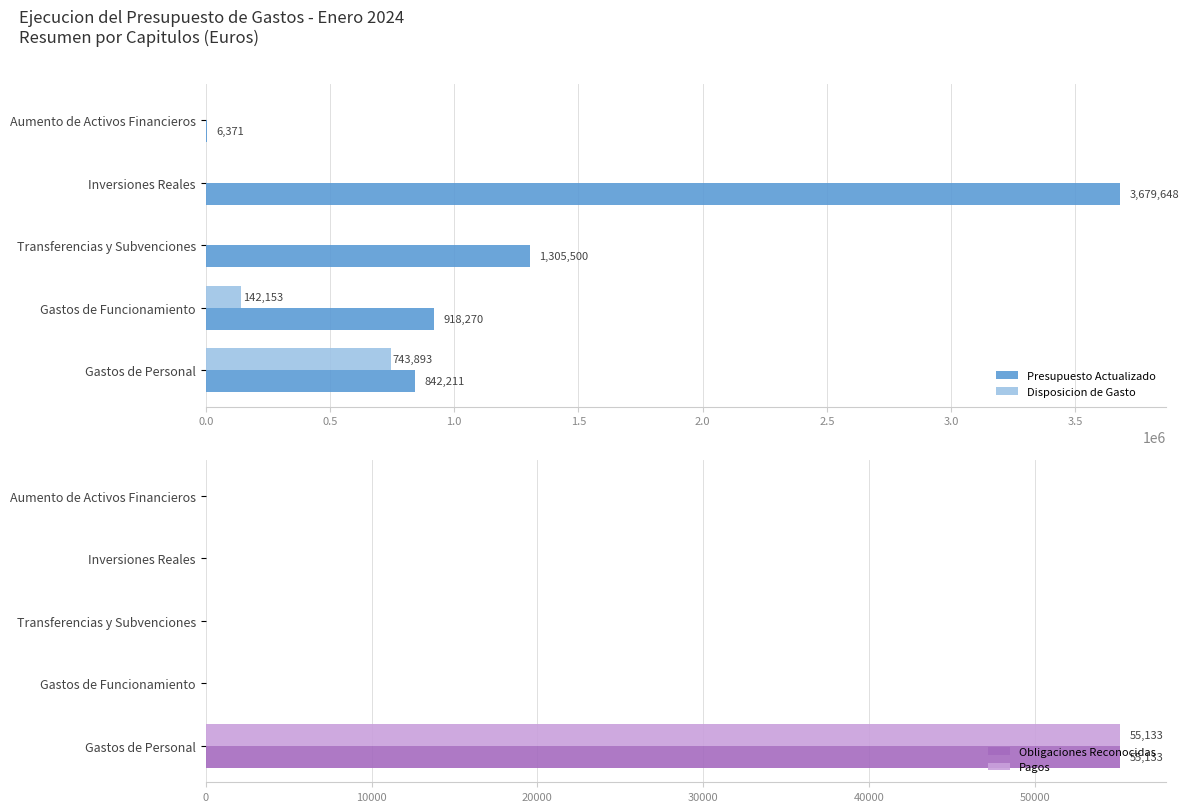

How many data points in Disposicion de Gasto are above 0?

2